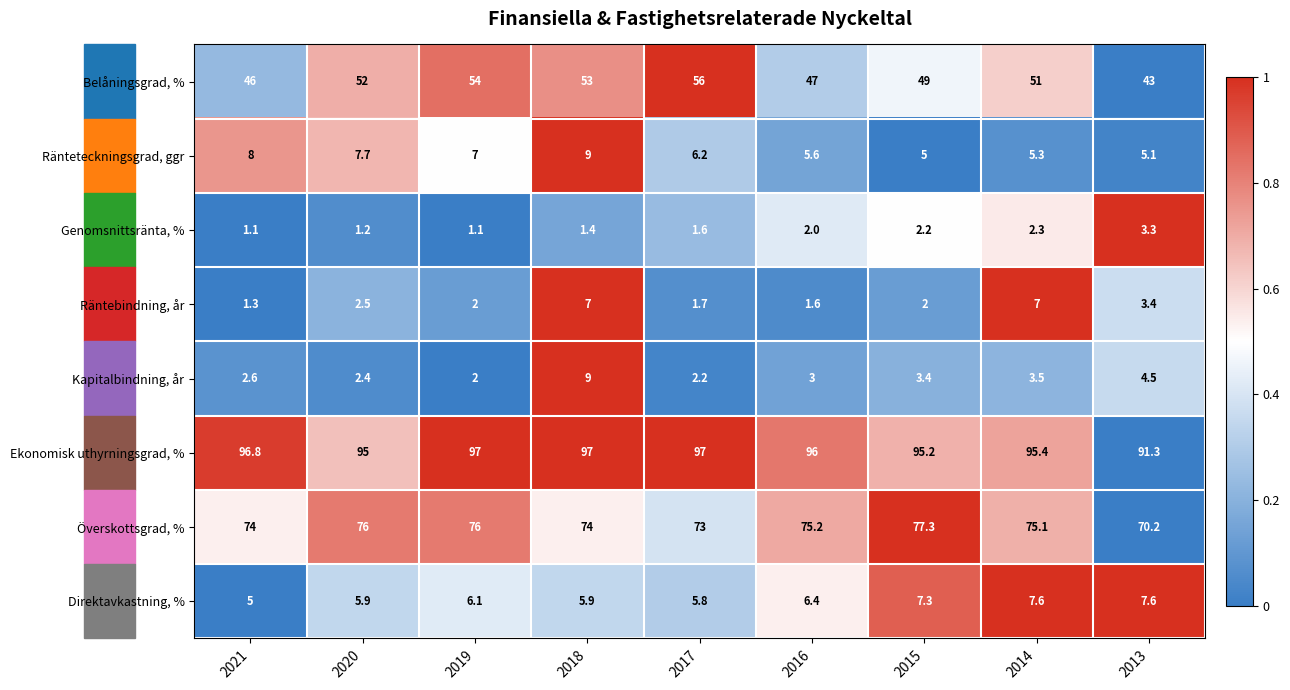

Is the value of Kapitalbindning, år at 2018 greater than the value of Räntebindning, år at 2016?

Yes